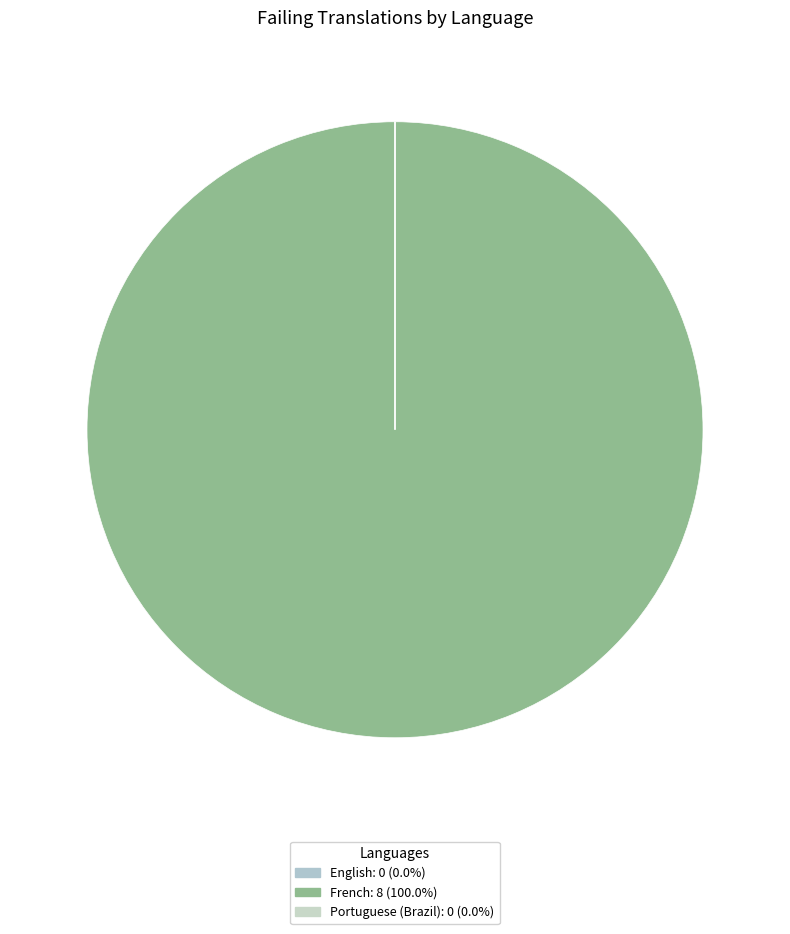

Which slice is the smallest?

English